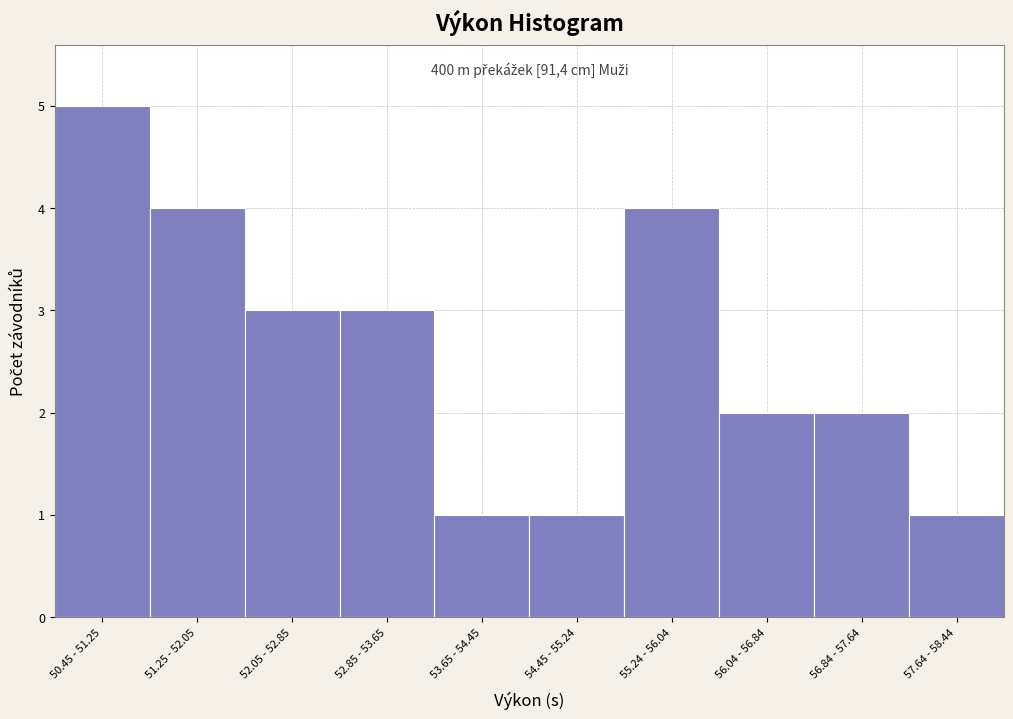

Reading left to right, what are all the values shown in this chart?

50.45 - 51.25=5	51.25 - 52.05=4	52.05 - 52.85=3	52.85 - 53.65=3	53.65 - 54.45=1	54.45 - 55.24=1	55.24 - 56.04=4	56.04 - 56.84=2	56.84 - 57.64=2	57.64 - 58.44=1